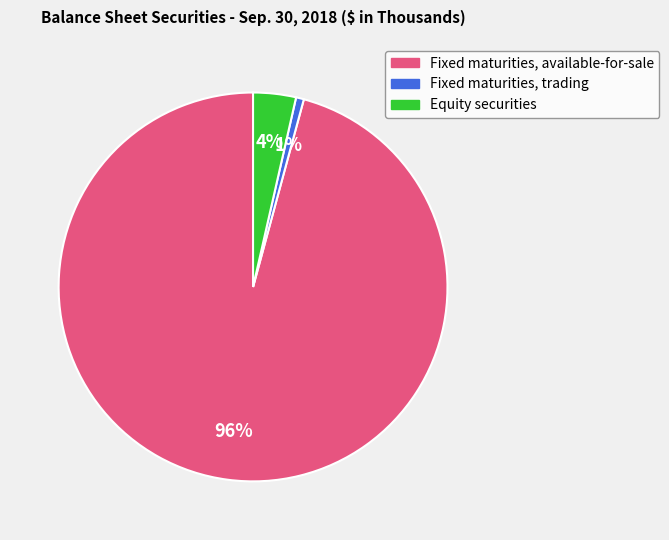

How many slices are in this pie chart?

3